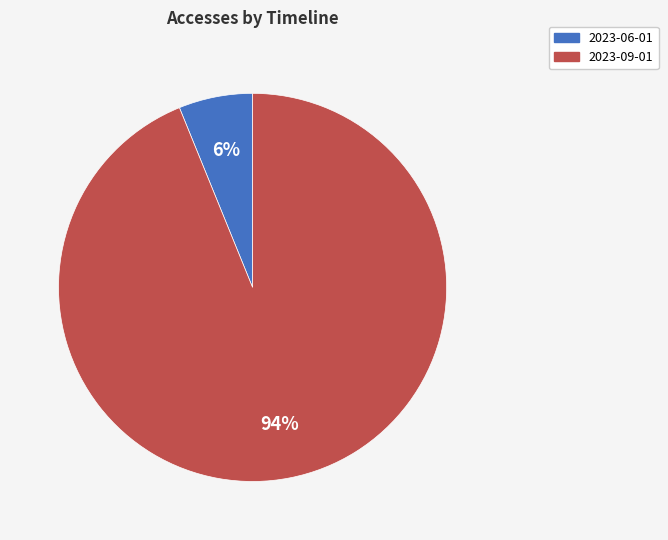

To the nearest percent, what is the average slice percentage?

50%